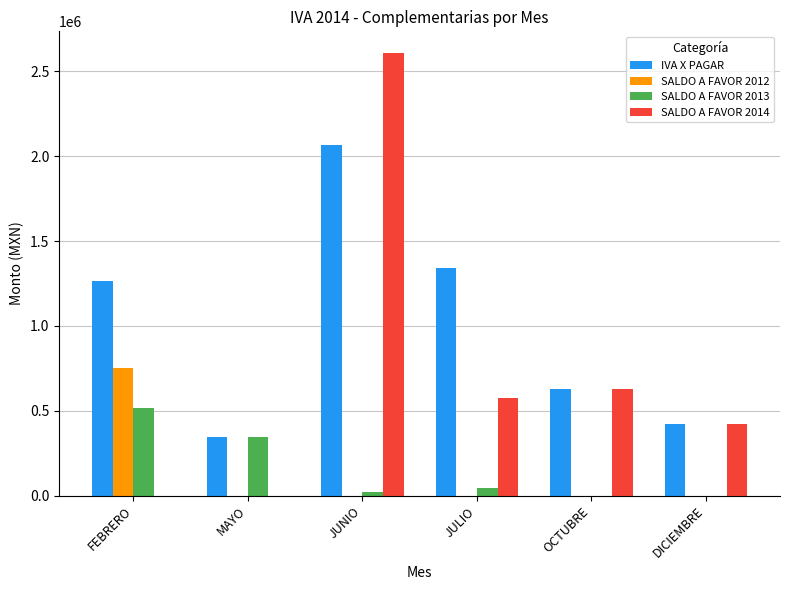

At which label does IVA X PAGAR reach its peak?

JUNIO